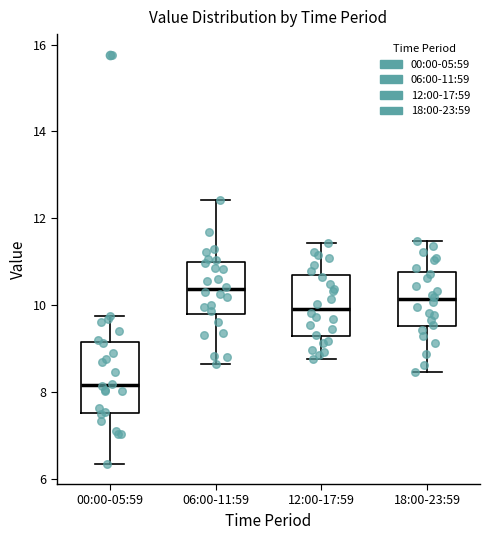

Where does the lower whisker of the box for 12:00-17:59 end on the y-axis? The values are not printed on the chart, so give them approximately, as read against the axis.

8.8